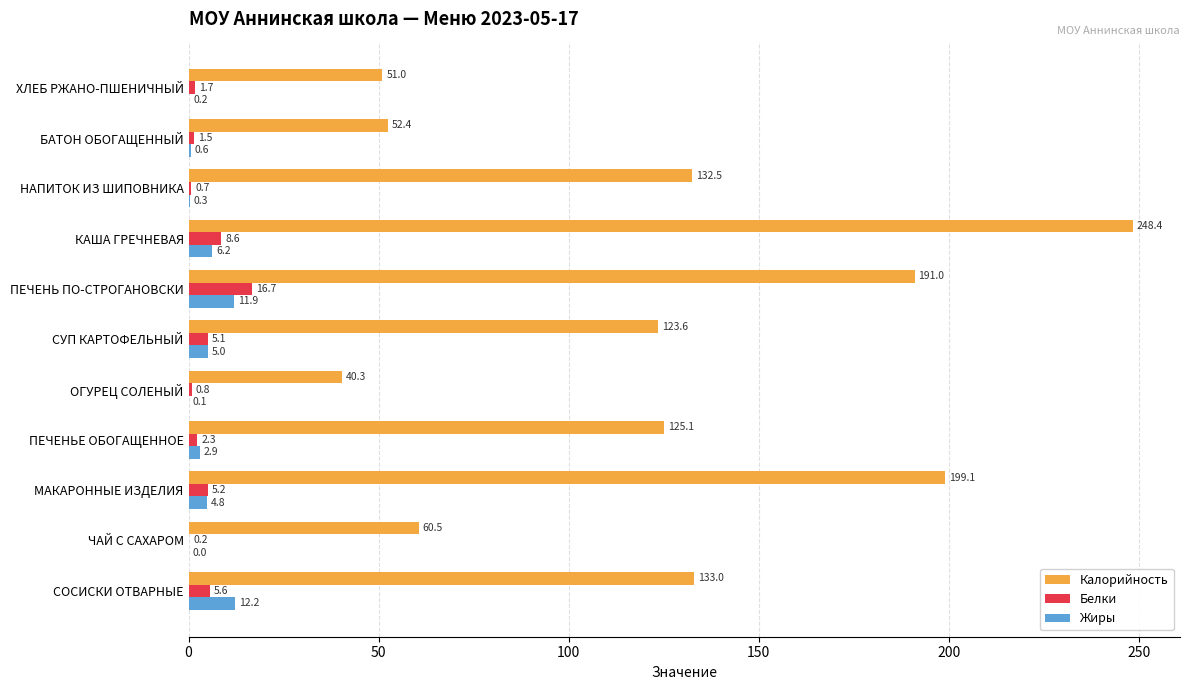

What is the average value of the Калорийность series?

123.4